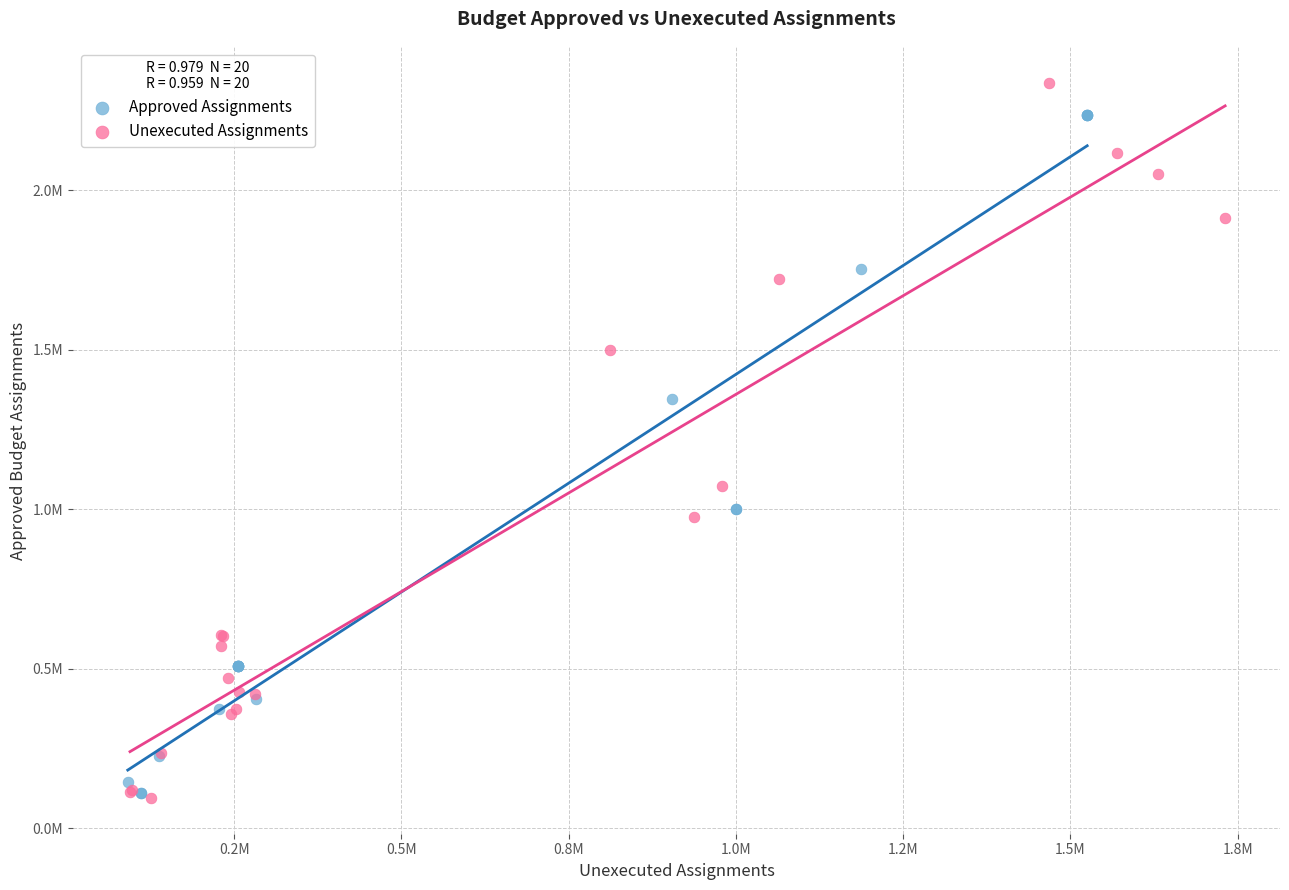

Which series contains the highest Y value?

Unexecuted Assignments